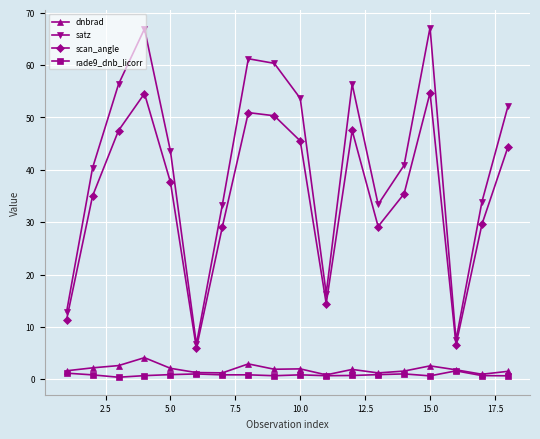

Which series has the largest range (max minus min)?

satz